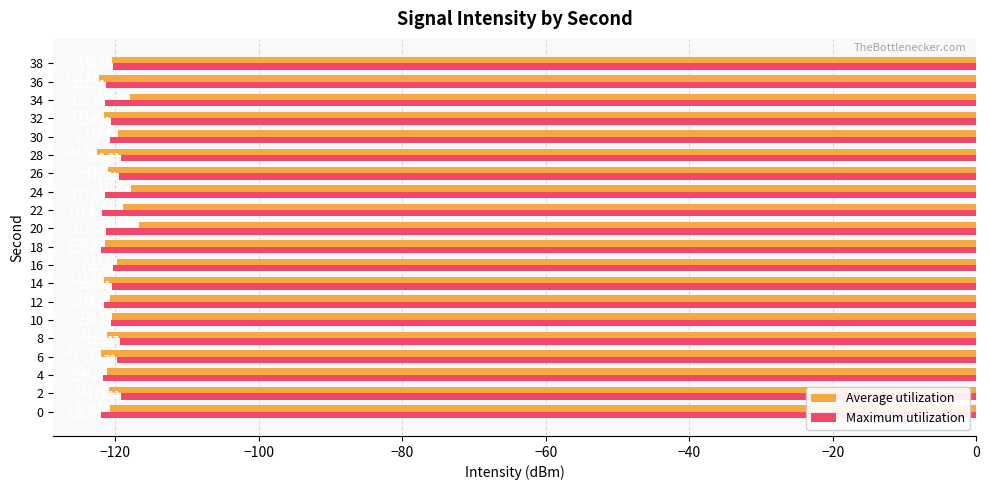

What is the difference between the maximum and minimum values in the Maximum utilization series?

2.7